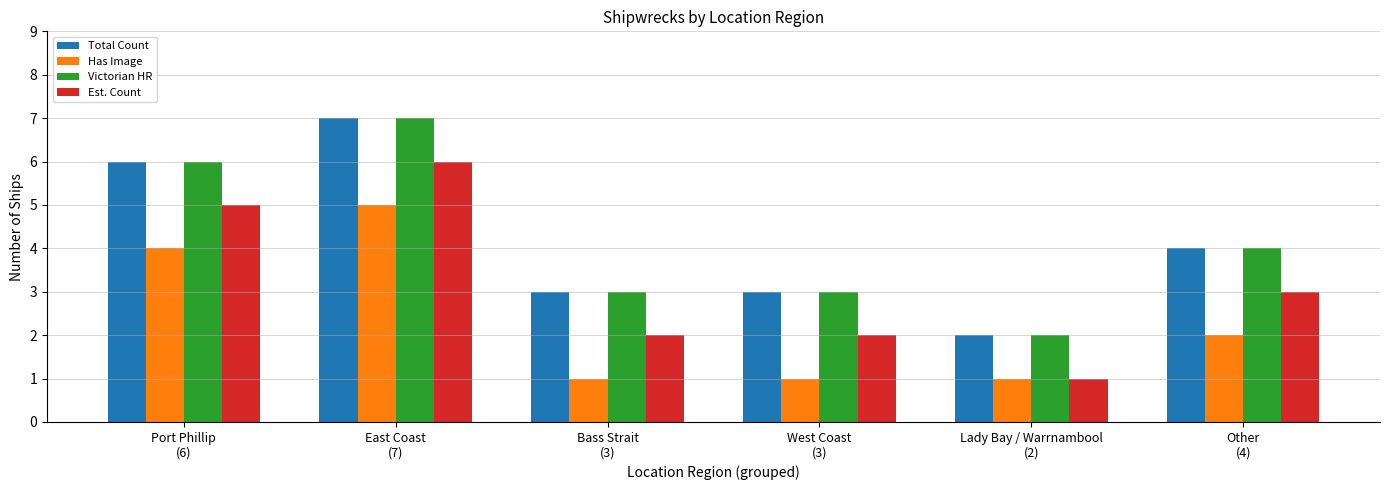

What is the maximum value for Victorian HR?

7